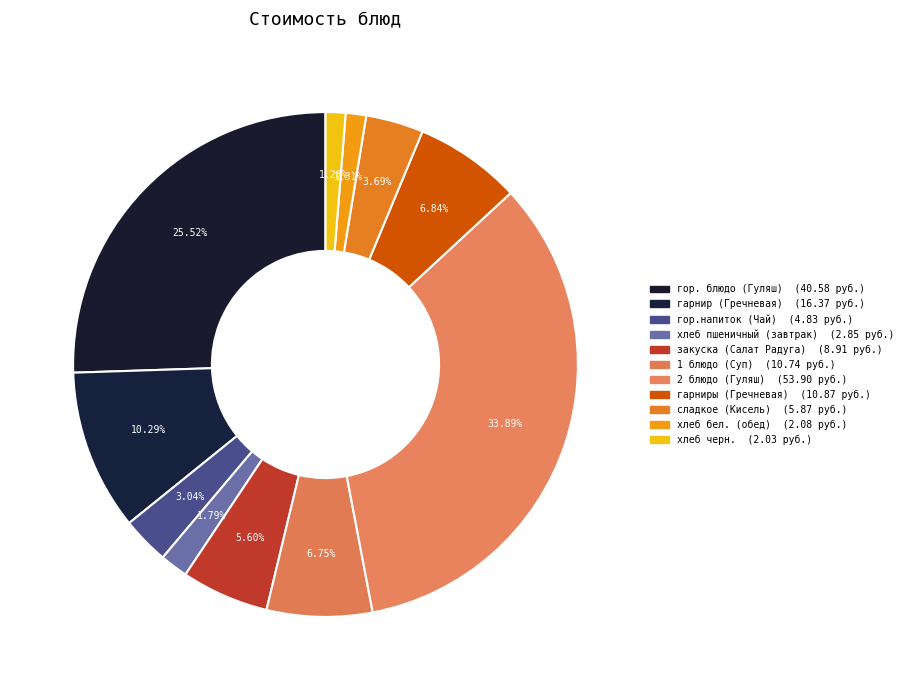

To the nearest percent, what is the difference between the largest and smallest slice percentages?

33%